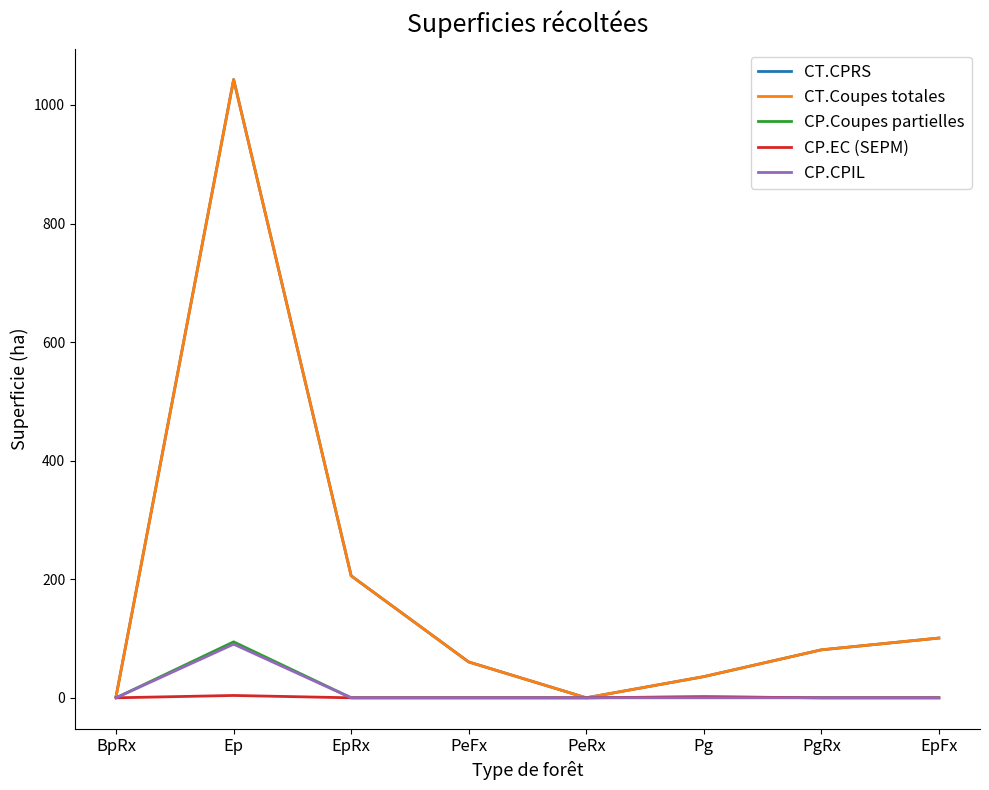

Does the chart have visible grid lines?

No